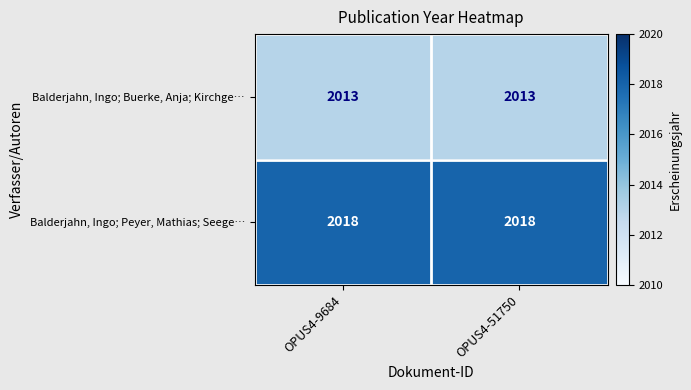

What value does the Balderjahn, Ingo; Buerke, Anja; Kirchge… series have at OPUS4-9684?

2013